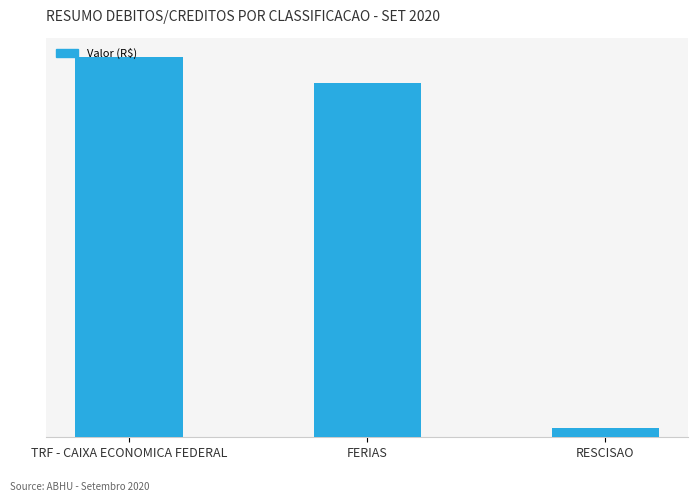

What is the maximum value shown in the chart?

19000.0